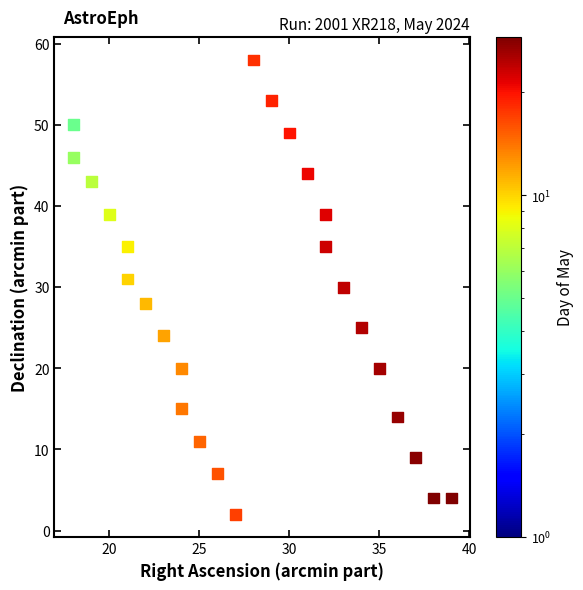

List the coordinates of all points as (Y, X) pairs, reading left to right.

(50, 18)  (46, 18)  (43, 19)  (39, 20)  (35, 21)  (31, 21)  (28, 22)  (24, 23)  (20, 24)  (15, 24)  (11, 25)  (7, 26)  (2, 27)  (58, 28)  (53, 29)  (49, 30)  (44, 31)  (39, 32)  (35, 32)  (30, 33)  (25, 34)  (20, 35)  (14, 36)  (9, 37)  (4, 38)  (4, 39)